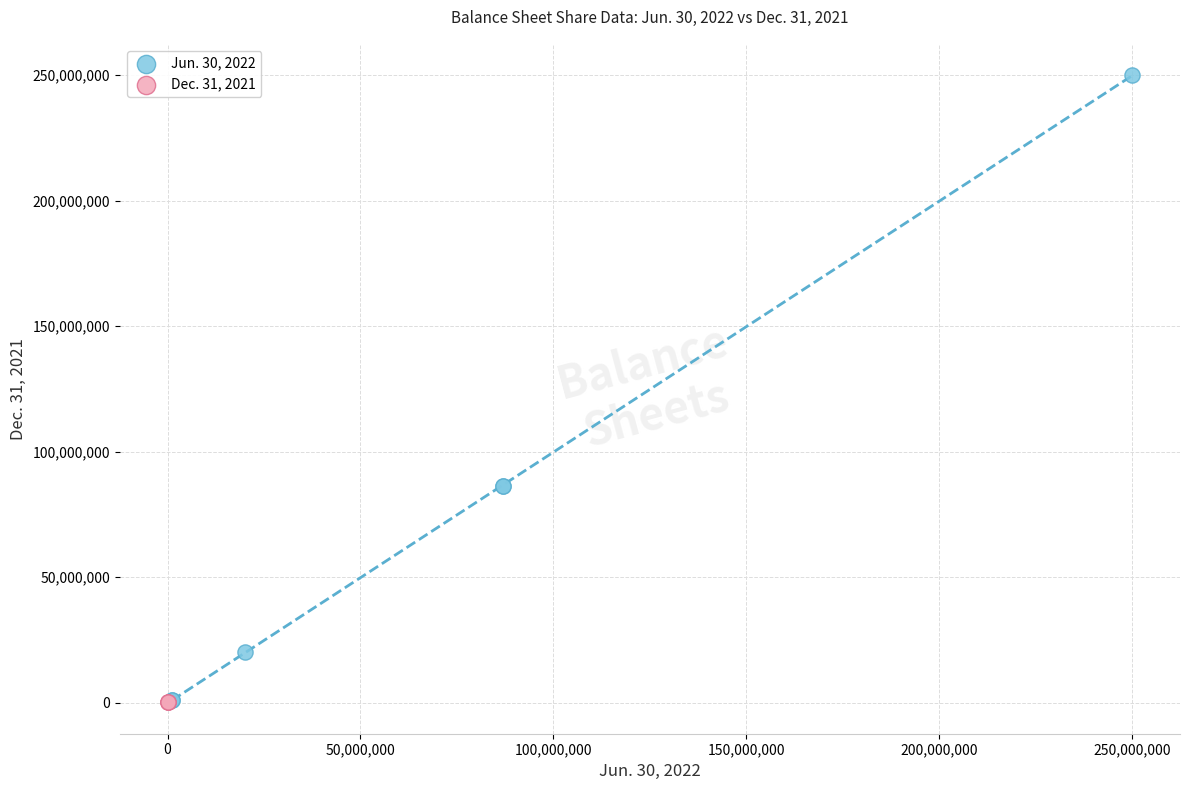

Which series reaches the maximum Y coordinate?

Jun. 30, 2022